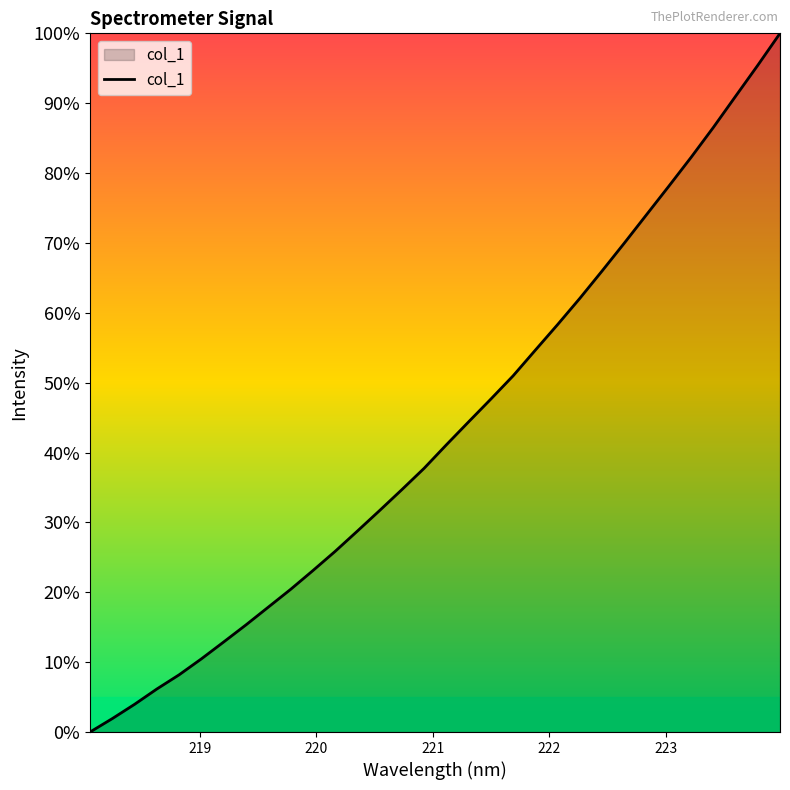

Reading left to right, extract all data points from this chart.

0.0	1.9	4.0	6.2	8.2	10.5	12.9	15.3	17.9	20.4	23.1	25.8	28.8	31.7	34.7	37.7	41.1	44.4	47.7	51.0	54.7	58.3	62.1	66.0	70.0	74.1	78.1	82.3	86.5	91.0	95.4	100.0